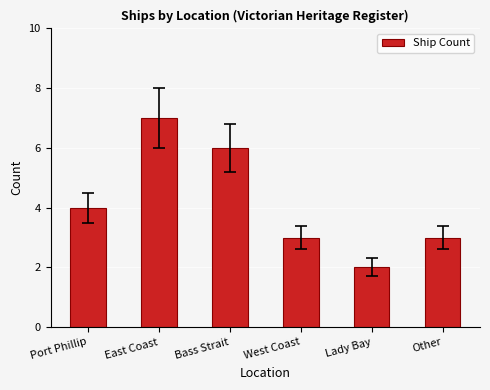

What is the change in value from Port Phillip to Bass Strait?

+2